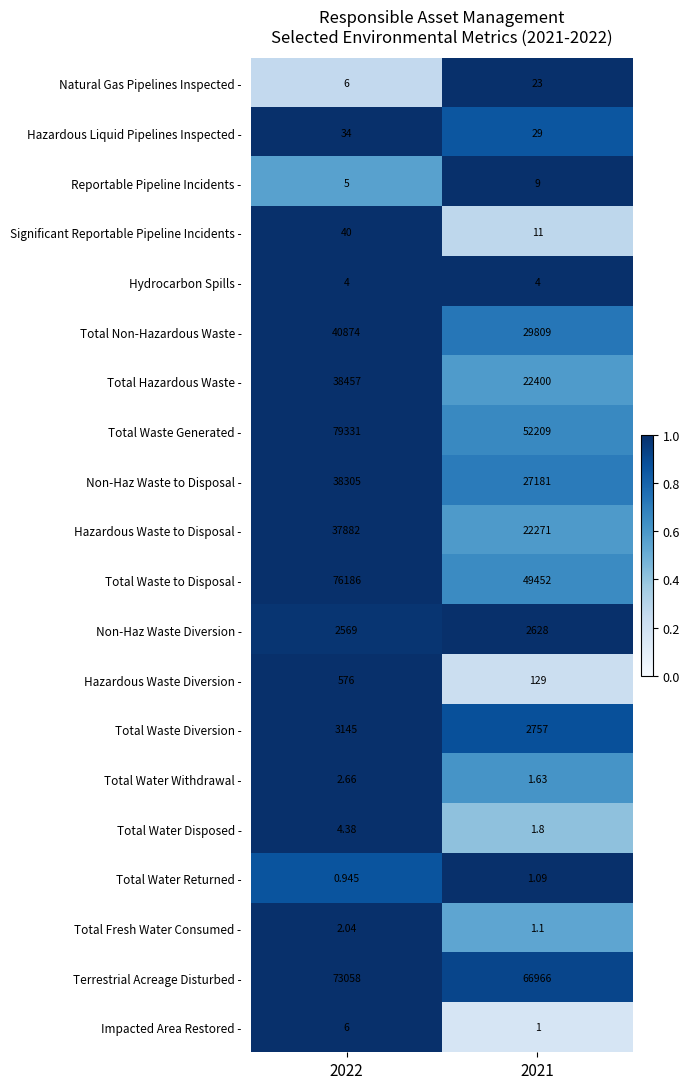

What is the difference between the highest and lowest values at 2022?

79330.1